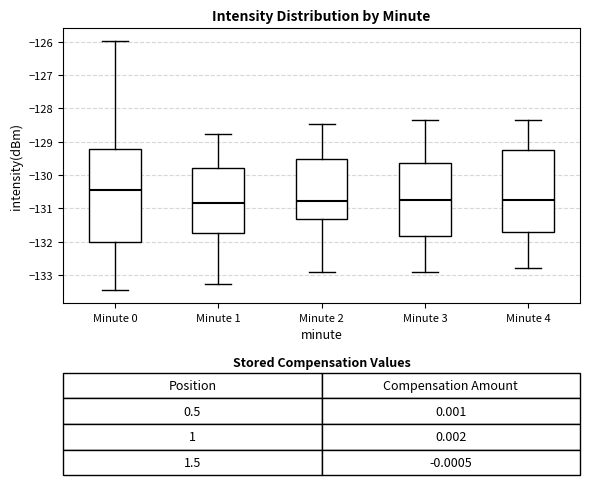

Which box is the tallest, from its lower edge to its upper edge?

Minute 0